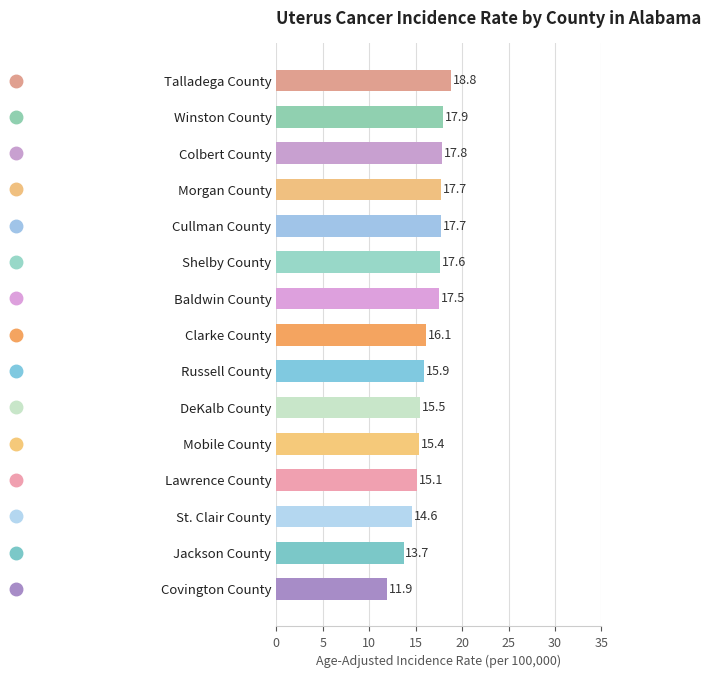

Between Talladega County and DeKalb County, which is larger?

Talladega County